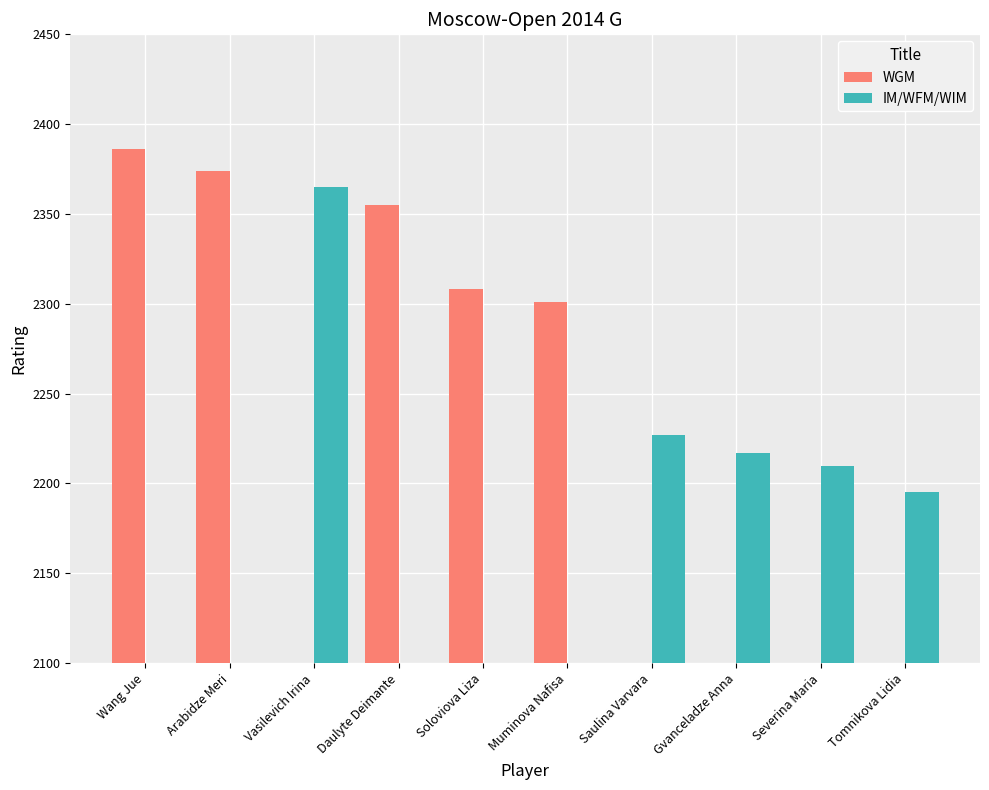

The value of IM/WFM/WIM at Vasilevich Irina is 3895. True or false?

False